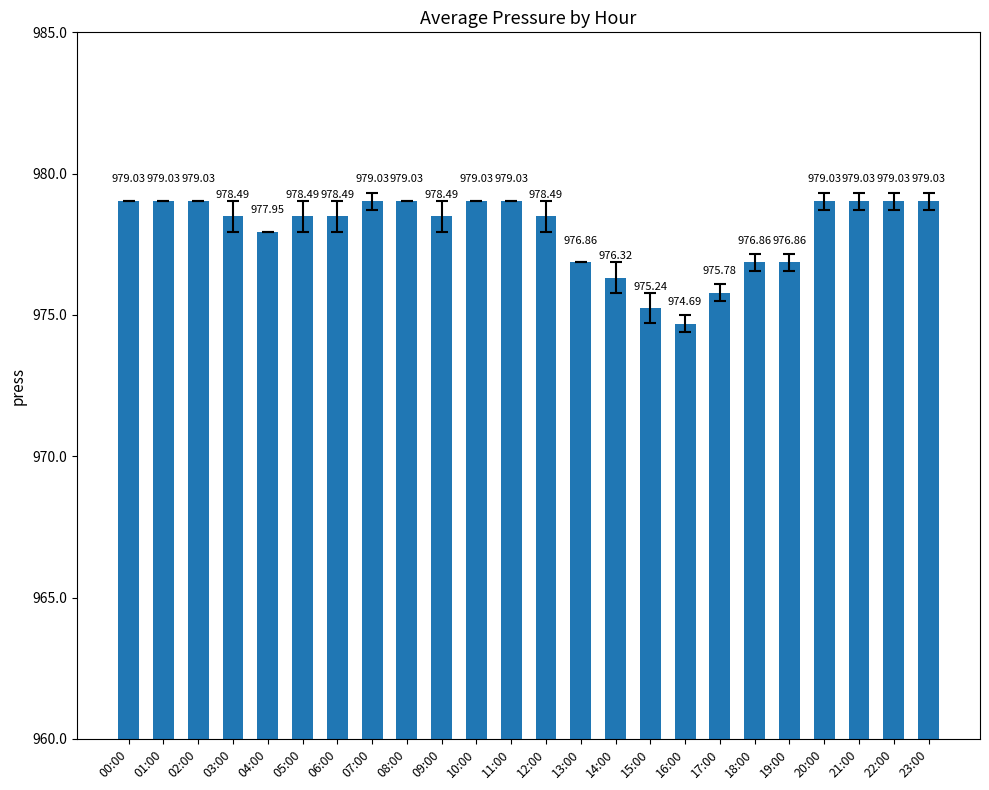

What is the maximum value shown in the chart?

979.0